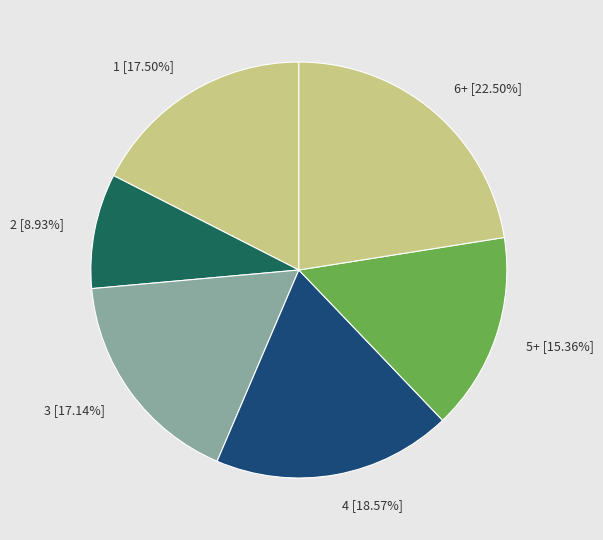

Which has a higher value, 5+ [15.36%] or 2 [8.93%]?

5+ [15.36%]